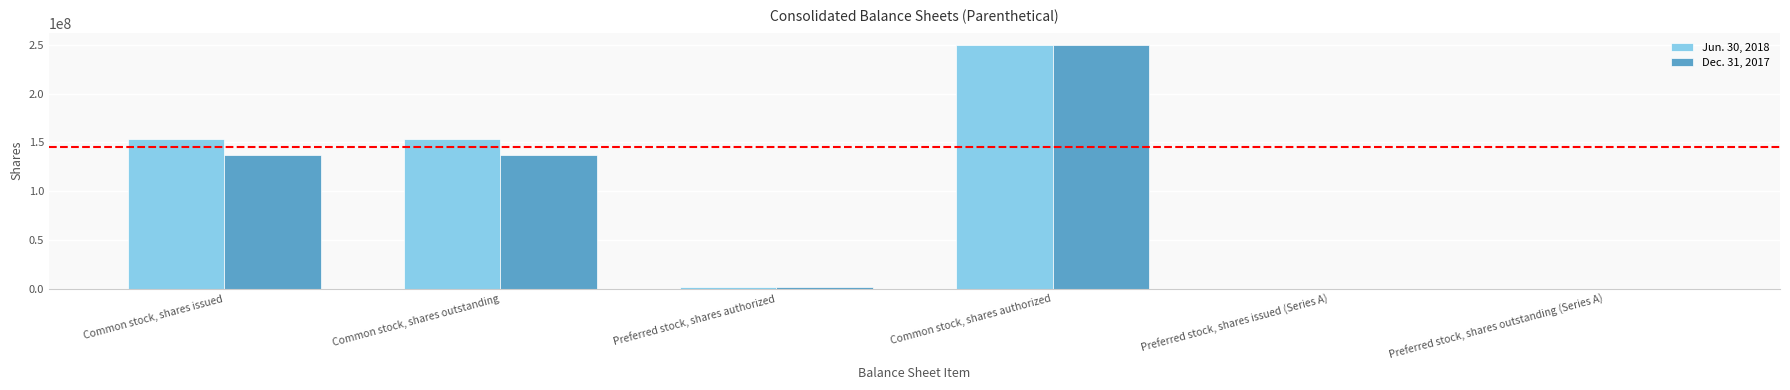

Which series has the largest total across all categories?

Jun. 30, 2018